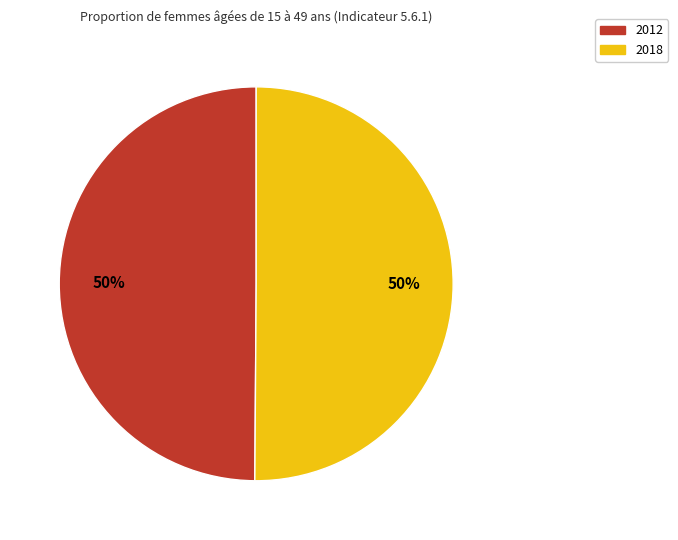

Combined, do 2018 and 2012 account for over 50%?

Yes